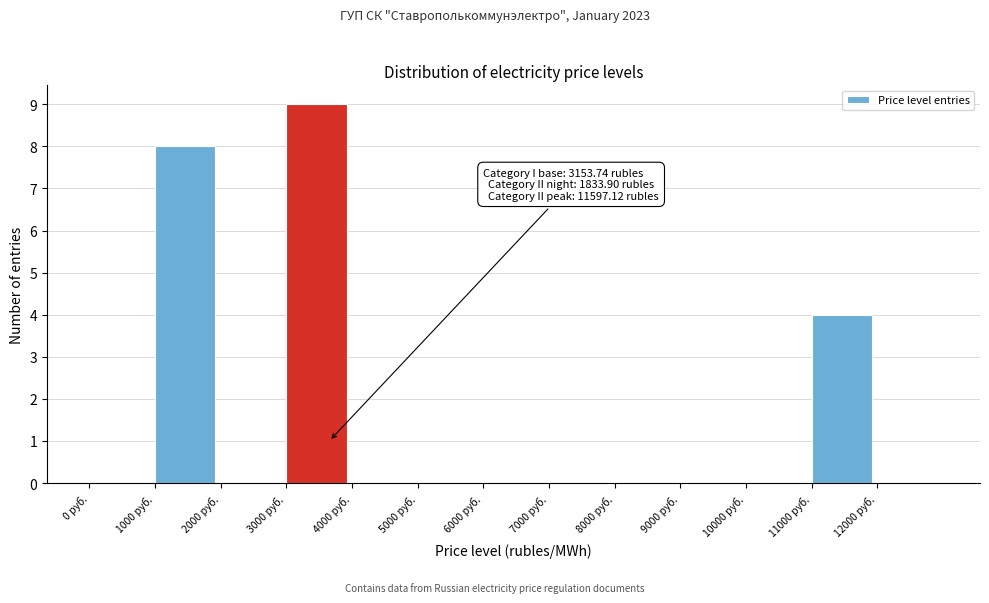

Over which range of the x-axis is the bar tallest?

3000 to 4000